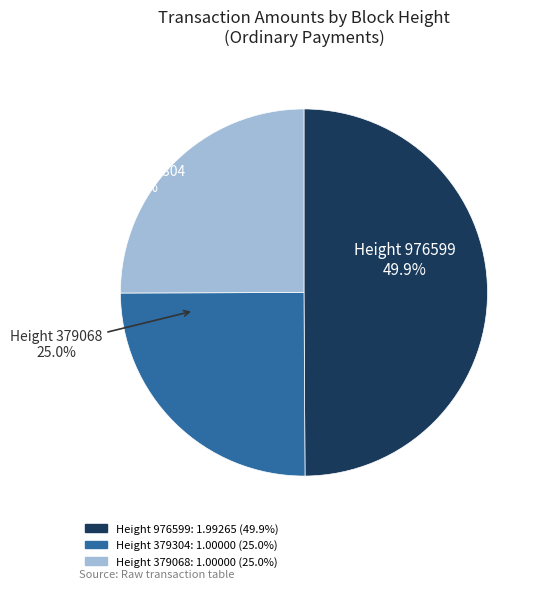

Rank the categories by value from lowest to highest.

379304, 379068, 976599